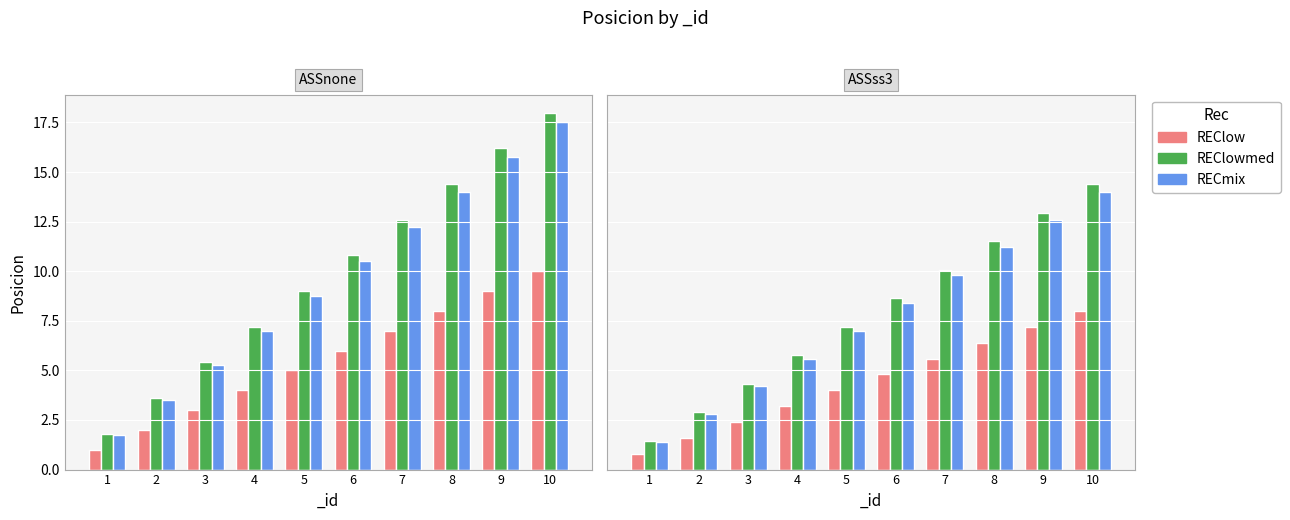

How many groups of bars are there?

10